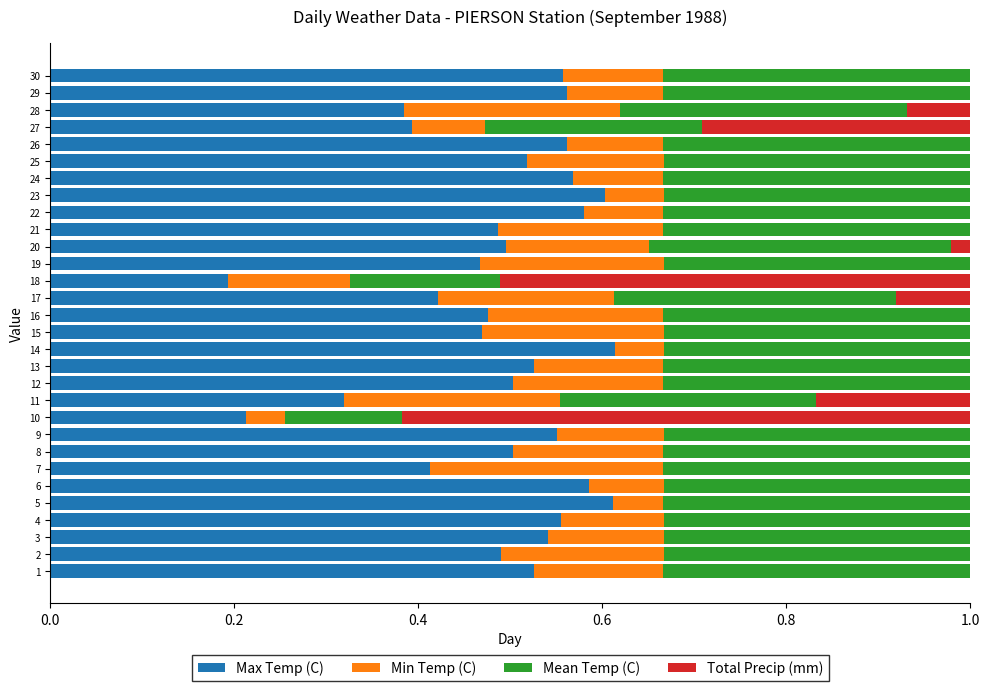

True or false: Max Temp (C) has a value of 0.5 at 3.

True